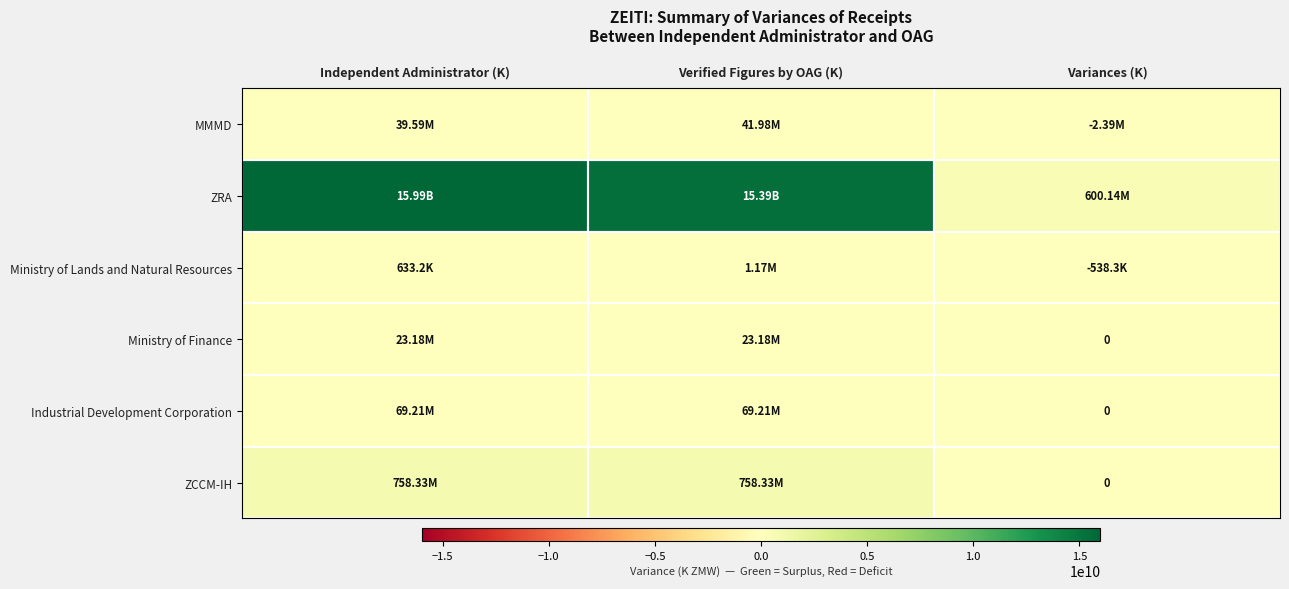

Which series has the largest total across all categories?

ZRA